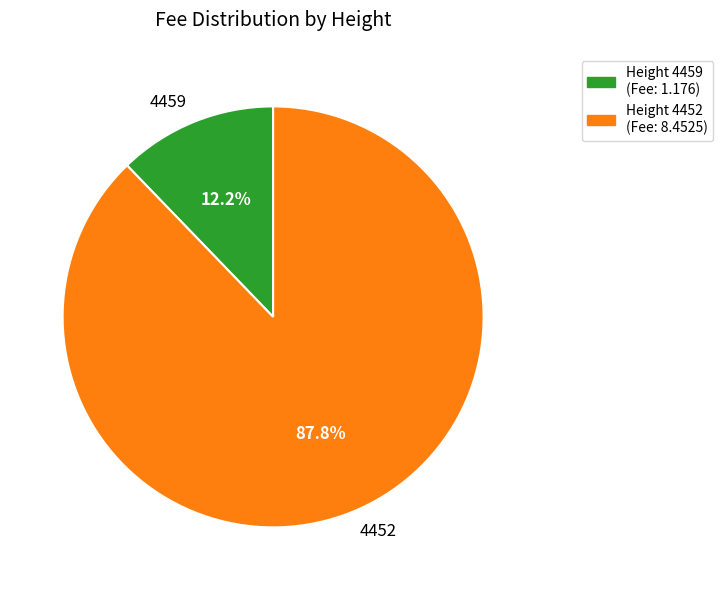

Does any single category account for the majority?

Yes